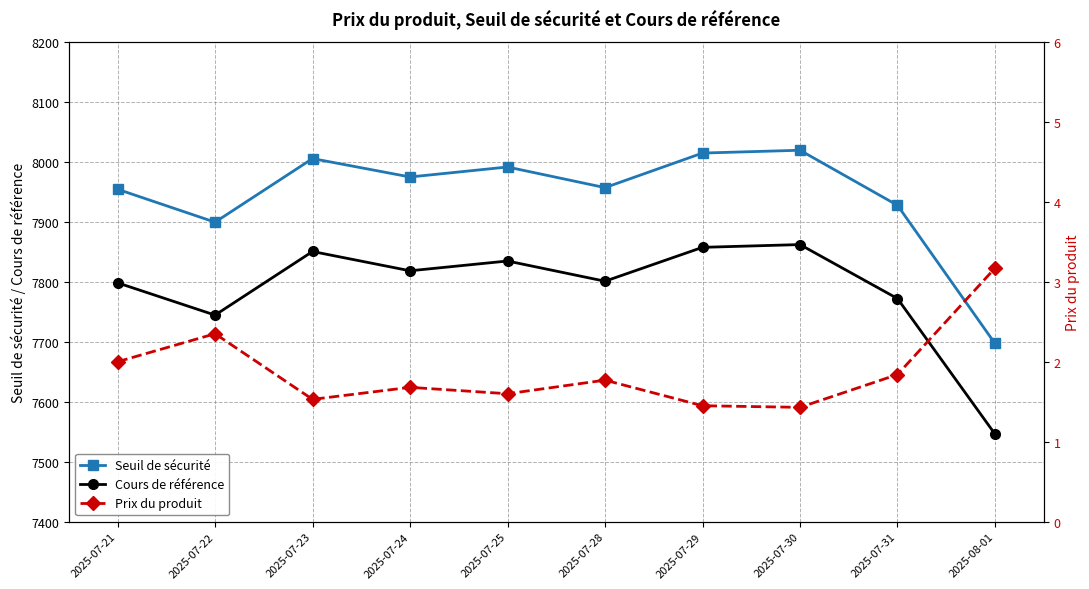

What are all the series names shown in the legend?

Seuil de sécurité, Cours de référence, Prix du produit